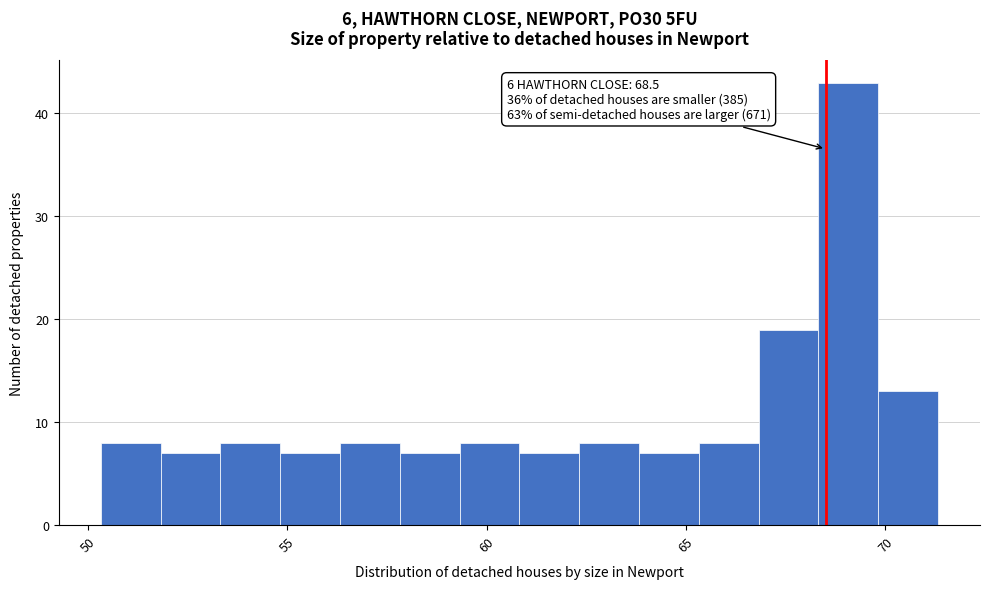

Around what value on the x-axis is the tallest bar? Give the approximate position of its centre, as read against the axis.

69.0